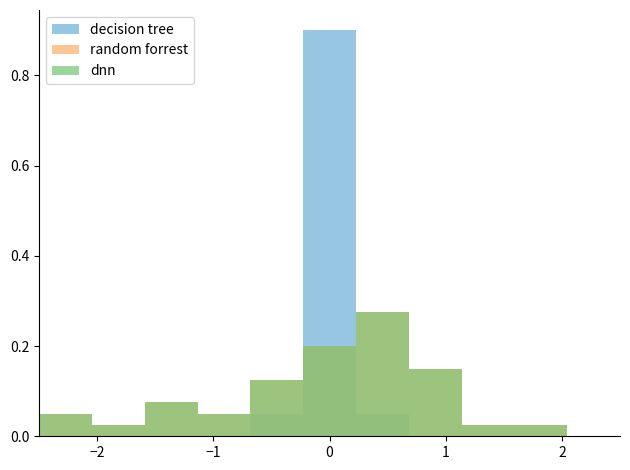

What is the sum of the random forrest values at 1 and 0?

0.2